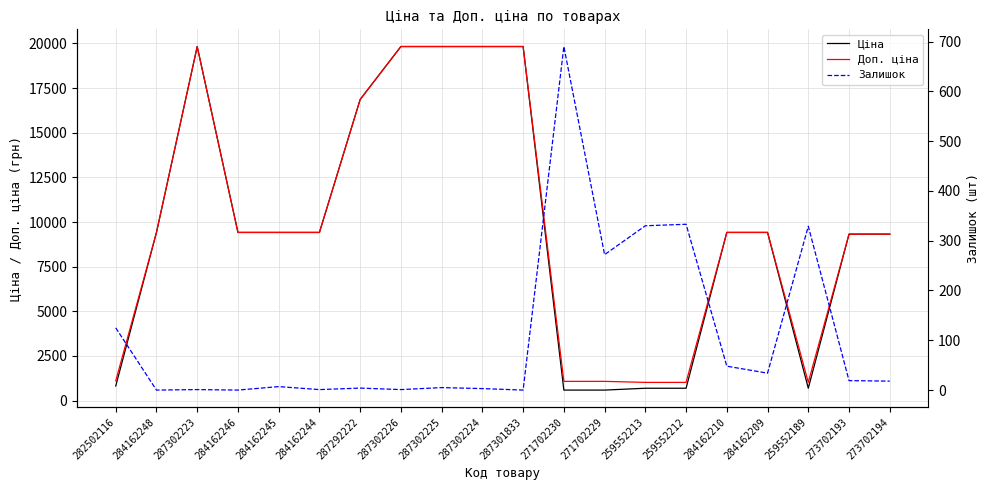

What is the label of the 13th point from the right?

287302226